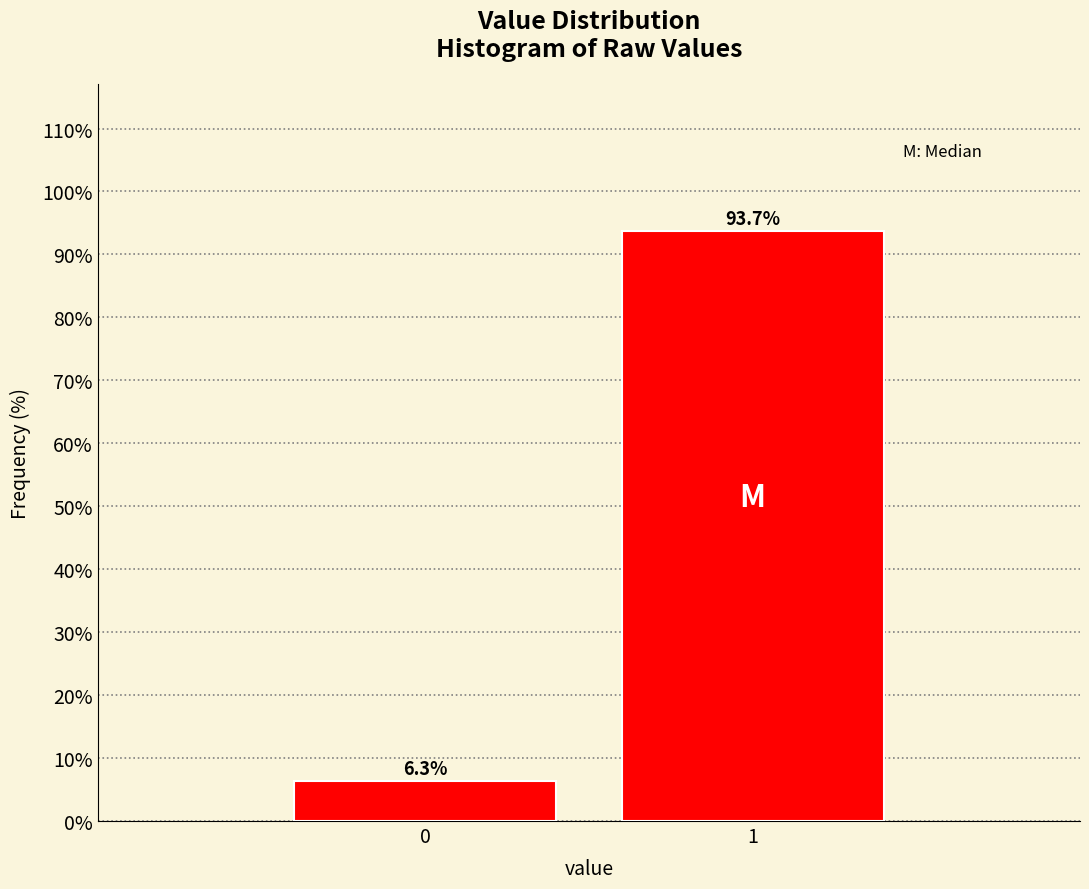

Reading right to left, what are all the values shown in this chart?

93.7	6.3